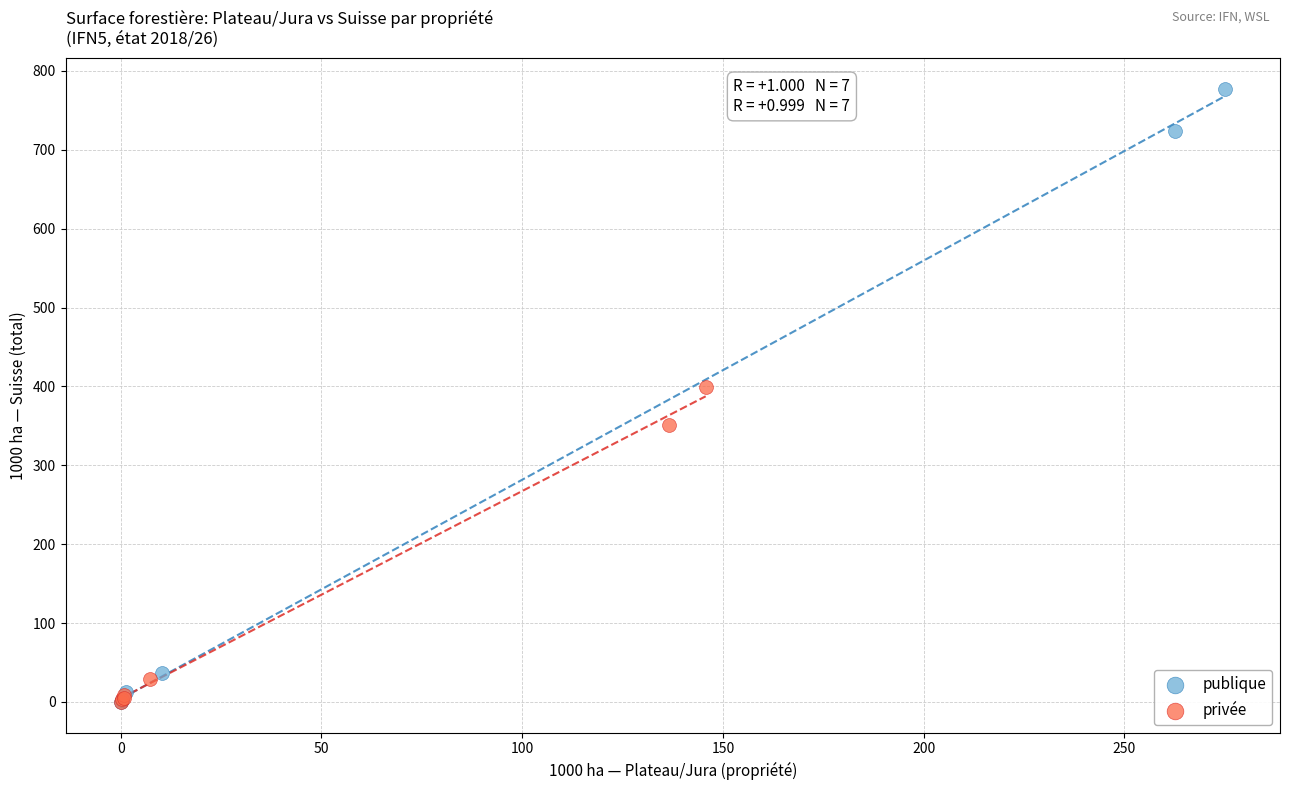

Which series has the widest spread of Y values?

publique